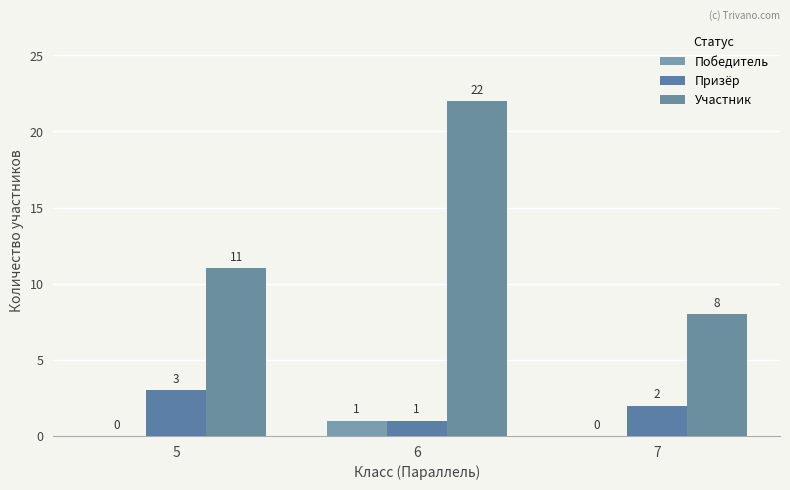

What is the approximate value of Участник at 5, to the nearest 5?

10